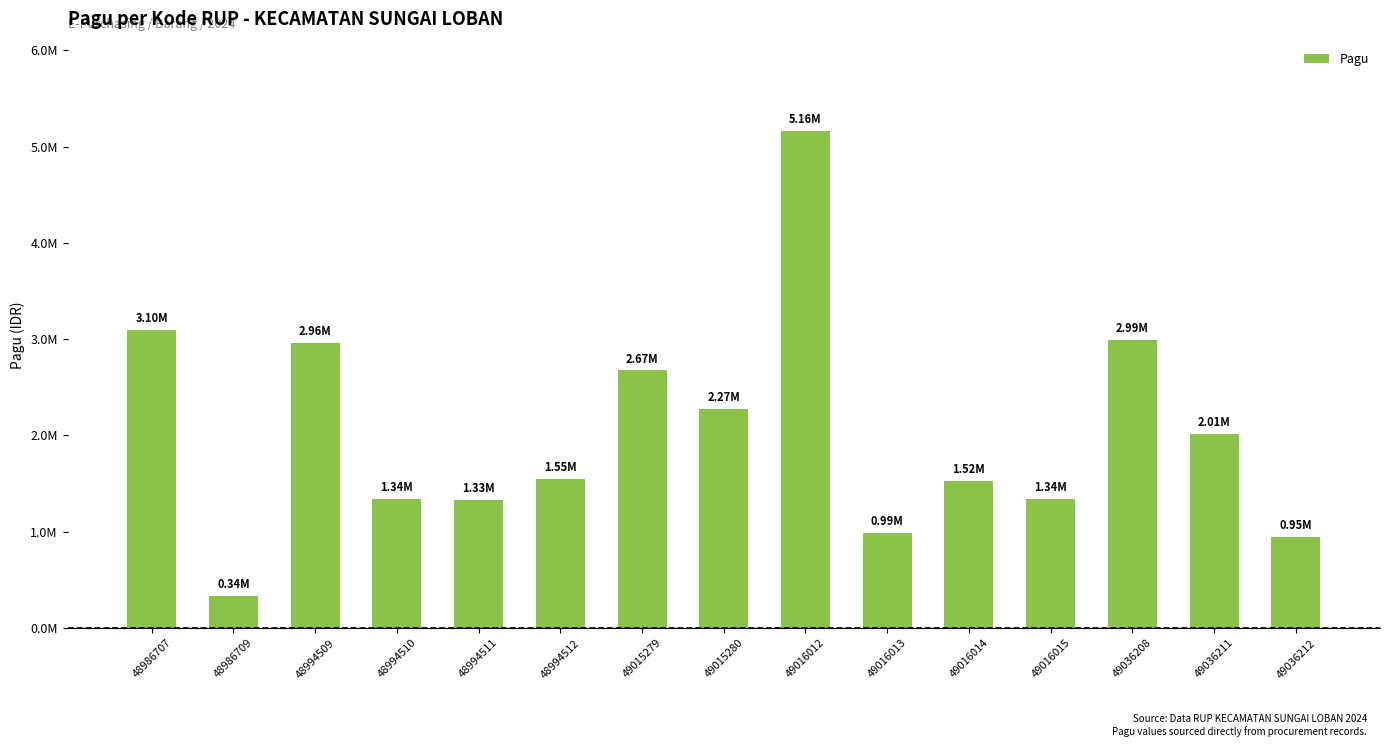

Are the bars horizontal?

No